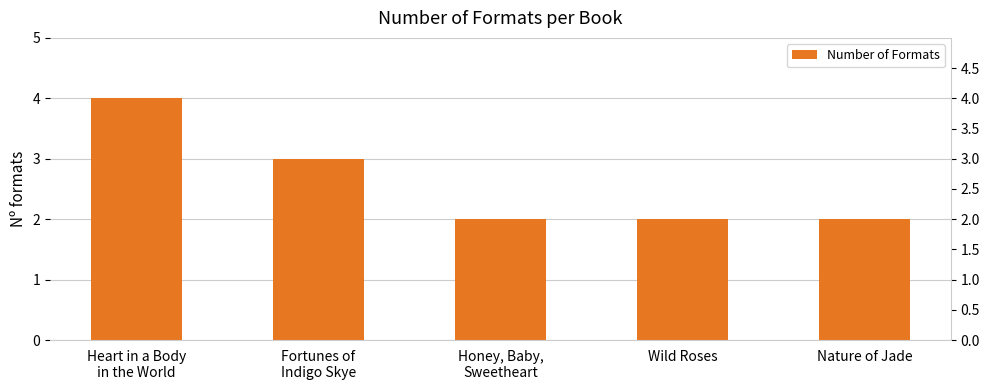

True or false: the data shows 2 at Nature of Jade.

True